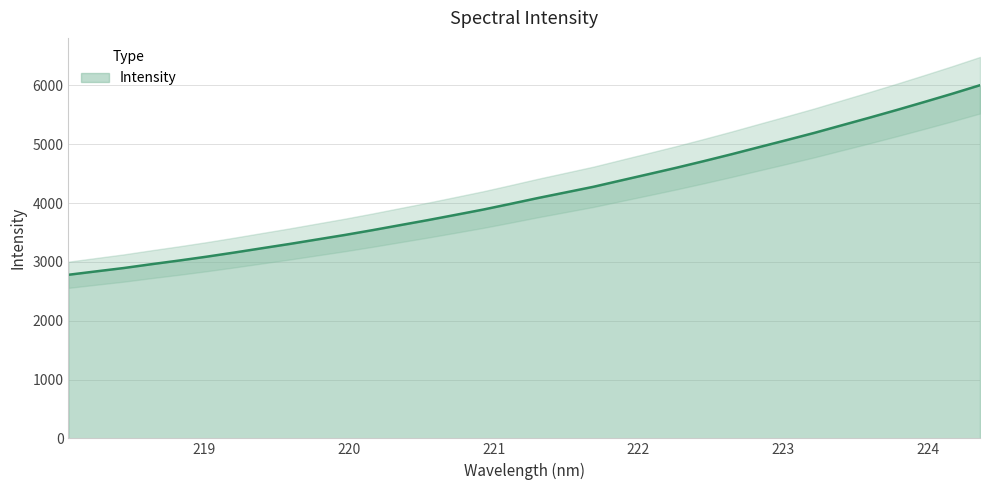

What is the label of the 1st point from the right?

224.3616